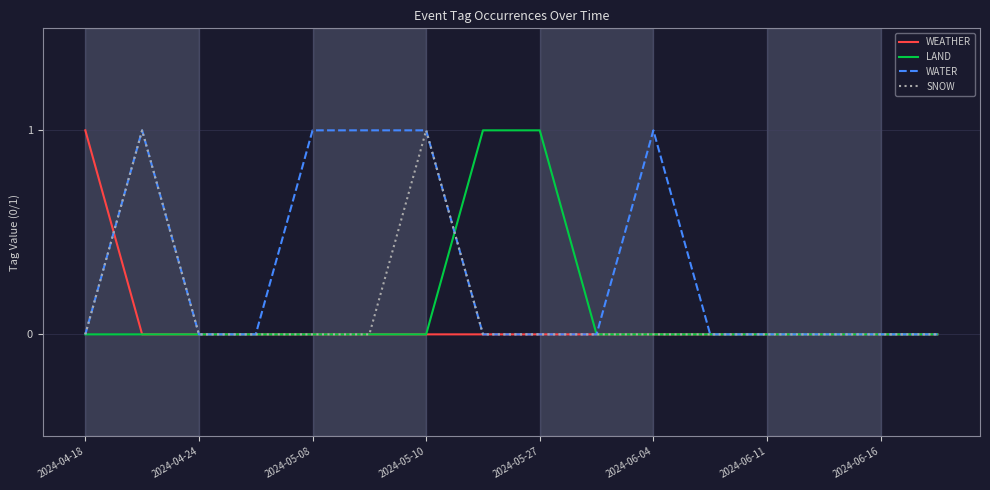

Which series has the largest total across all categories?

WATER